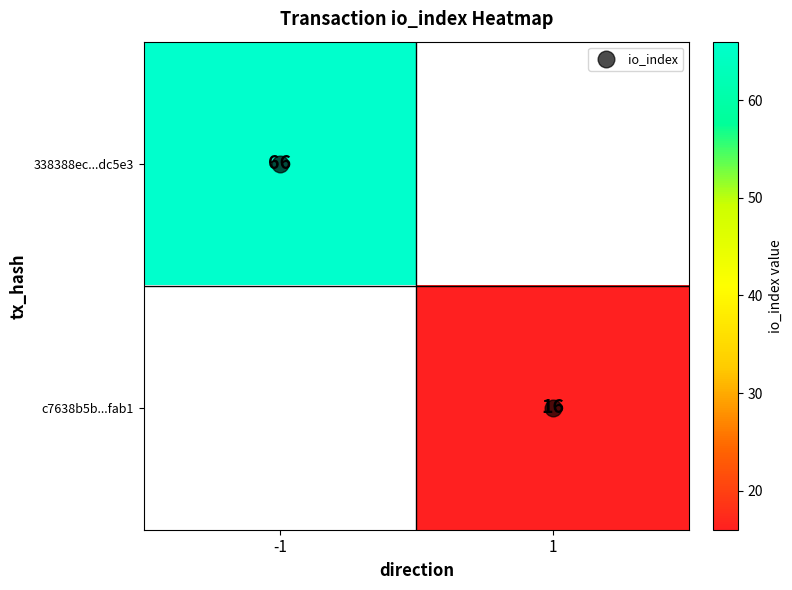

How many positive values does the c7638b5b...fab1 series have?

1